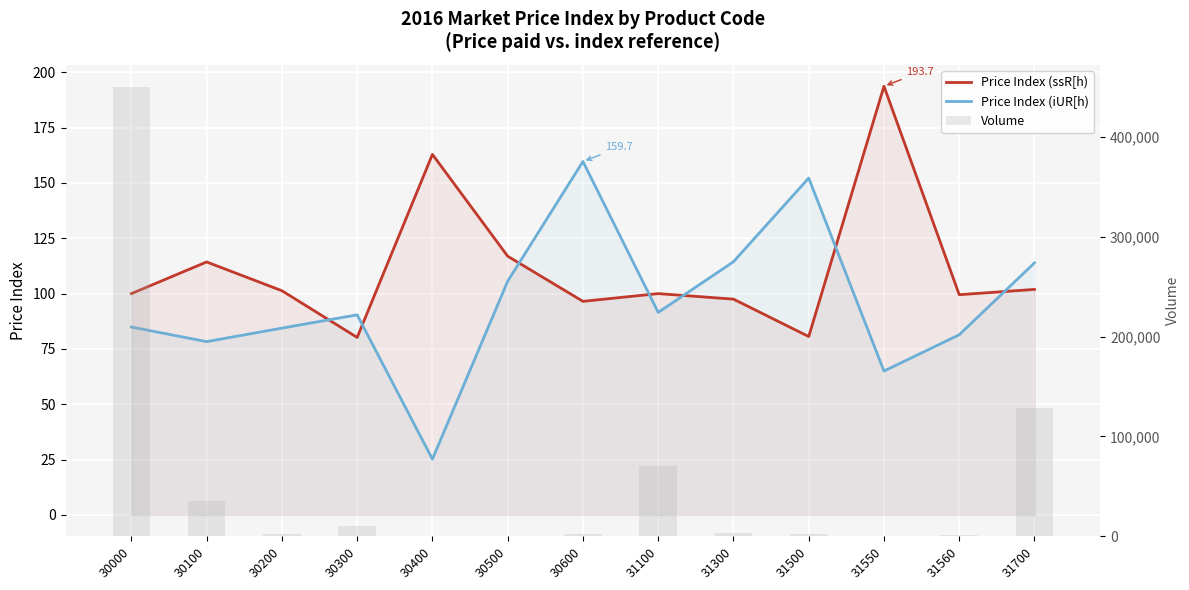

Reading left to right, list all the values displayed in this chart.

Price Index (ssR[h): 100.0	114.3	101.3	80.2	162.9	116.9	96.5	100.0	97.5	80.6	193.7	99.5	101.9
Price Index (iUR[h): 84.9	78.3	84.4	90.4	25.2	105.6	159.7	91.5	114.4	152.2	65.0	81.4	113.9
Volume: 449556.0	35475.0	2160.0	10200.0	120.0	38.0	2435.0	70159.0	2853.0	2620.0	89.0	1374.0	128350.0